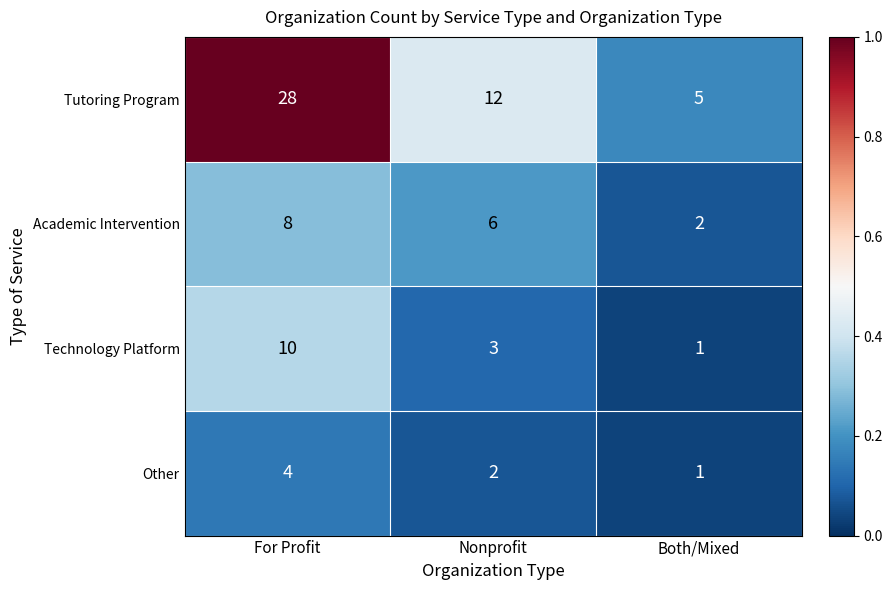

Which category has the lowest value across all series?

Both/Mixed